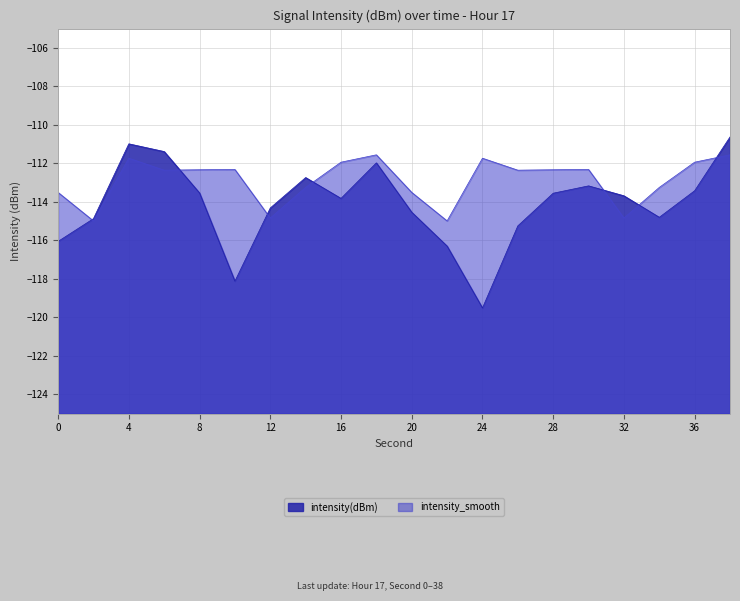

Rank the categories by intensity(dBm) value from highest to lowest.

38, 4, 6, 18, 14, 30, 36, 8, 28, 32, 16, 12, 20, 34, 2, 26, 0, 22, 10, 24